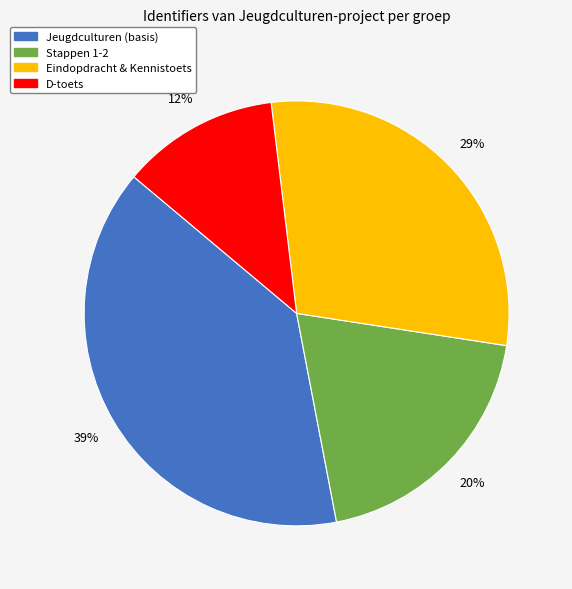

Does any single category account for the majority?

No